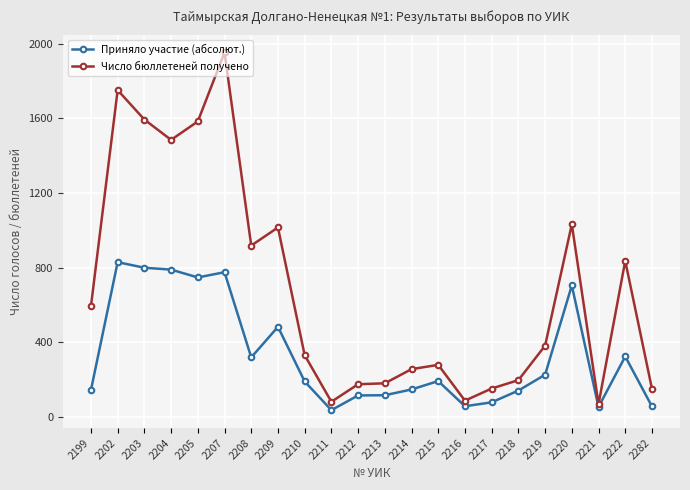

Does the chart display data point markers on the line(s)?

Yes